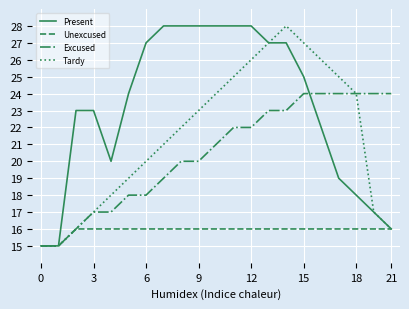

What is the maximum value shown in the chart?

28